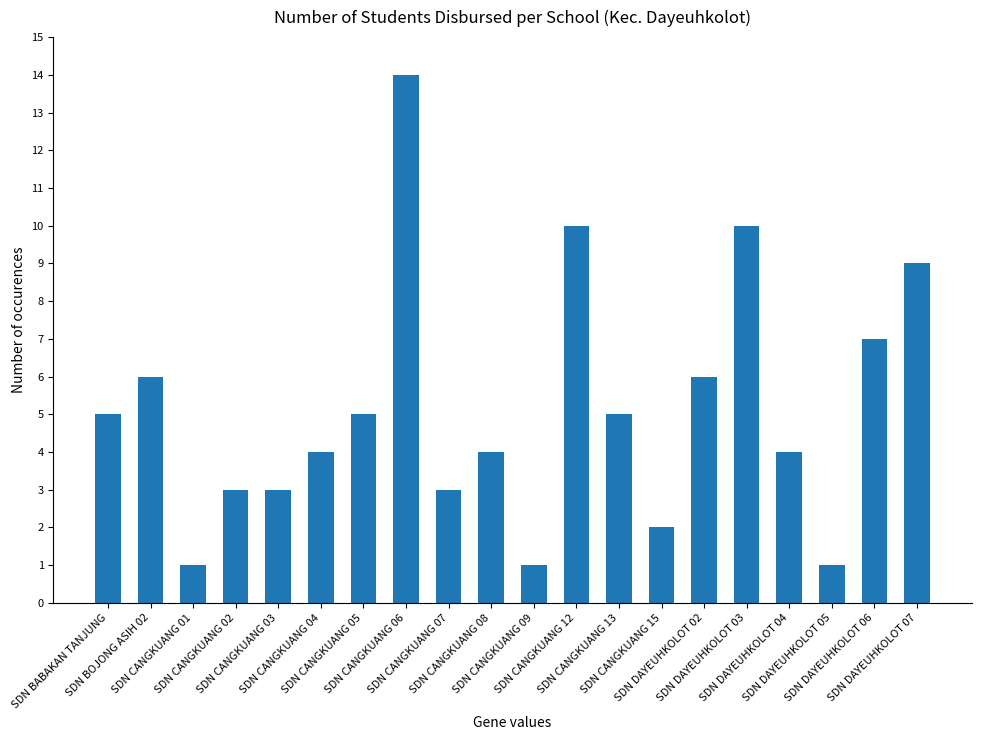

What is the label of the 10th bar from the right?

SDN CANGKUANG 09